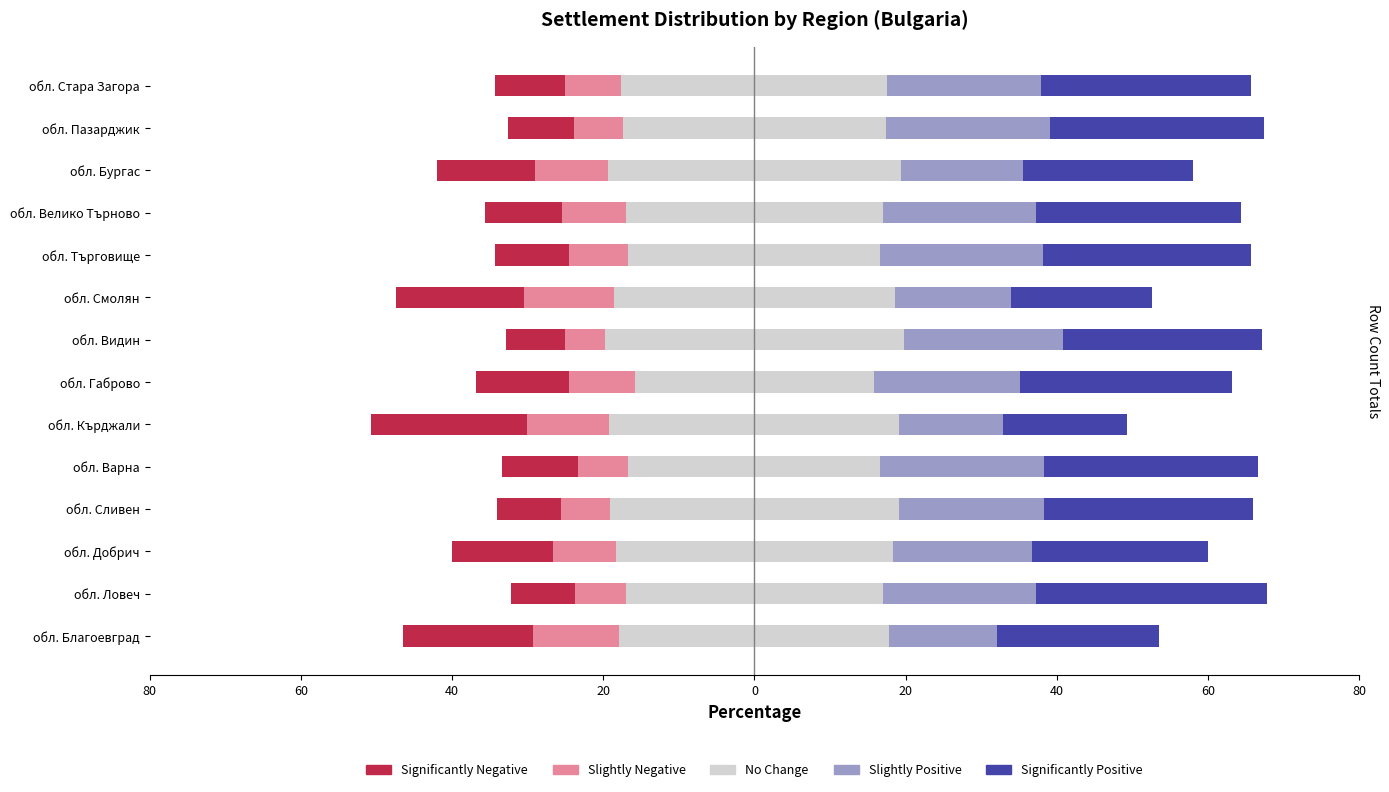

Is it true that Significantly Negative equals 28.4 at обл. Благоевград?

False